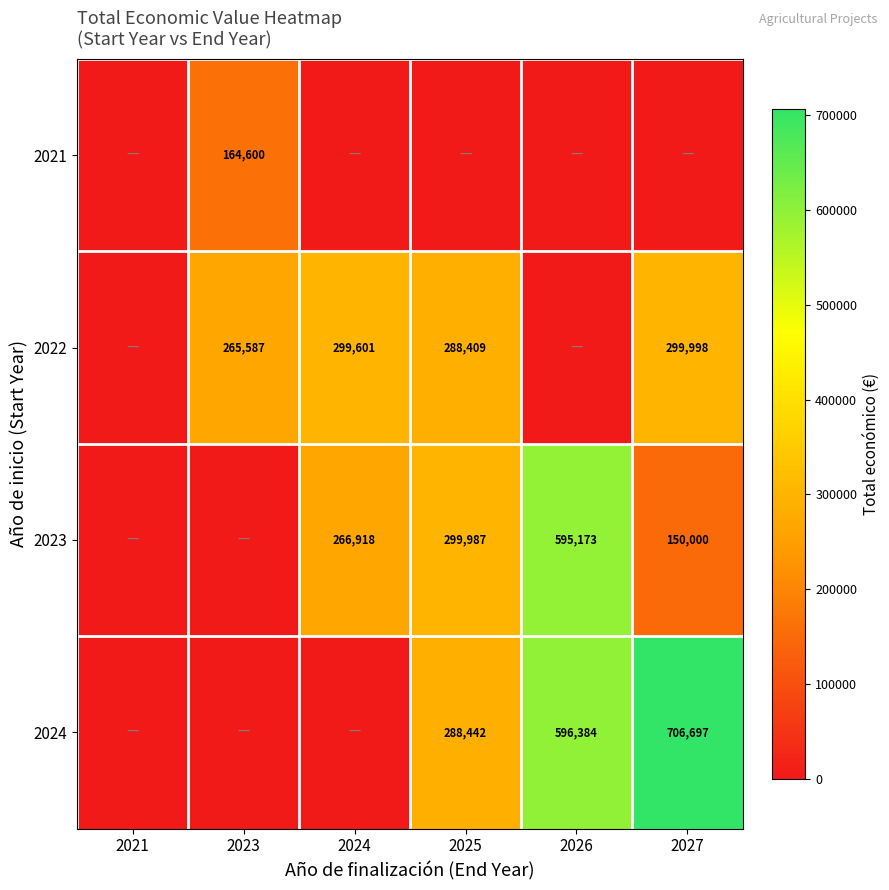

The value of 2023 at 2026 is 595173. True or false?

True